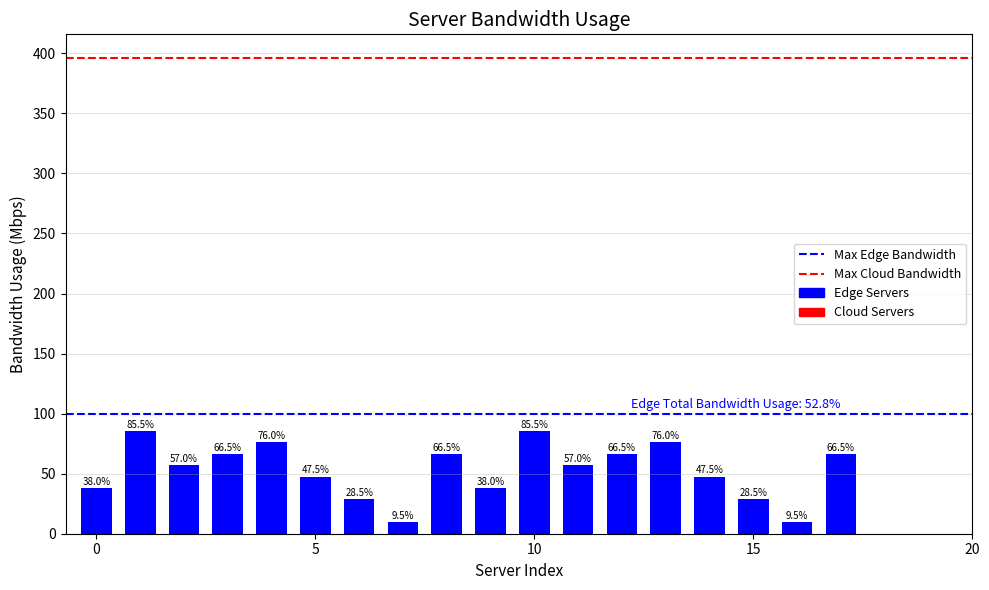

What is the minimum value for Max Edge Bandwidth?

100